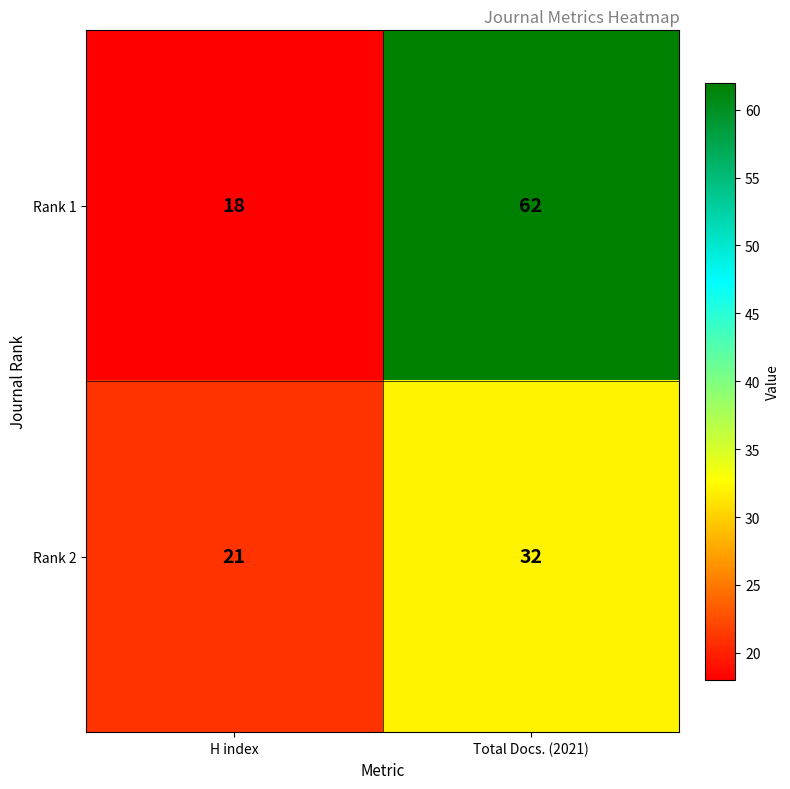

Which series has the largest total across all categories?

Rank 1